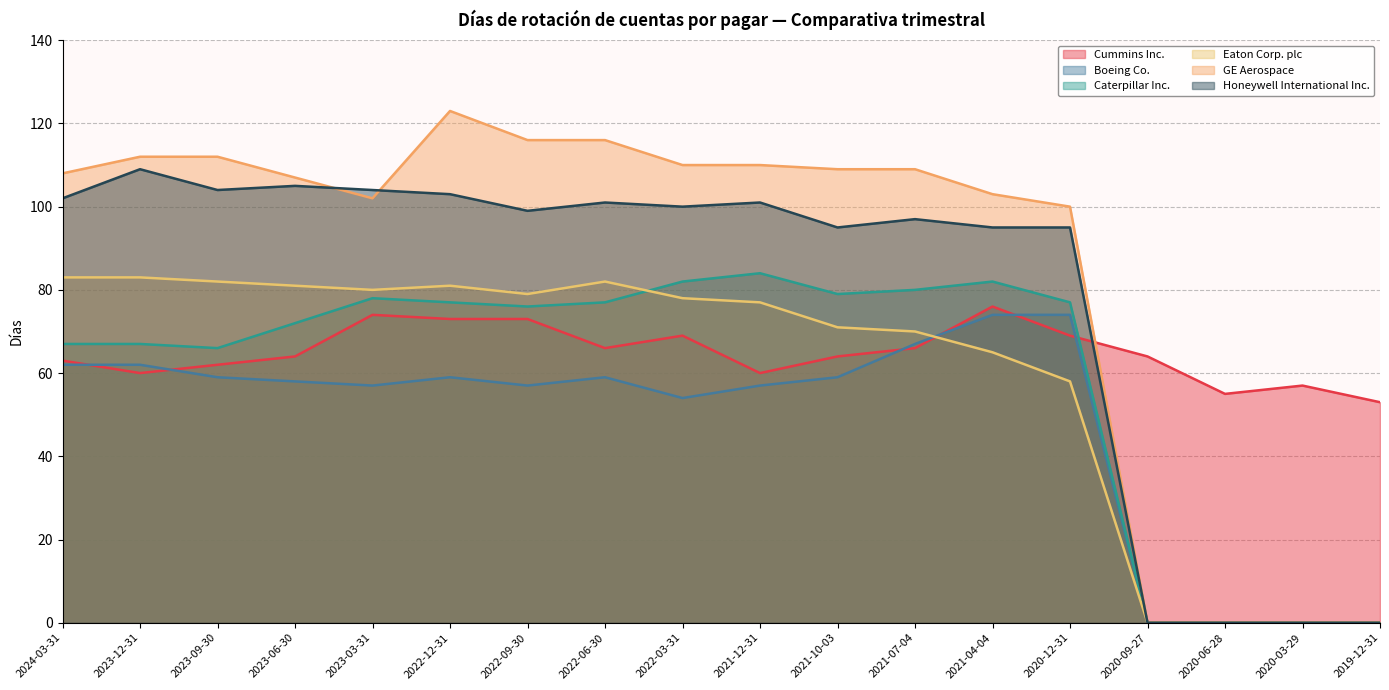

The value of GE Aerospace at 2023-12-31 is 165. True or false?

False